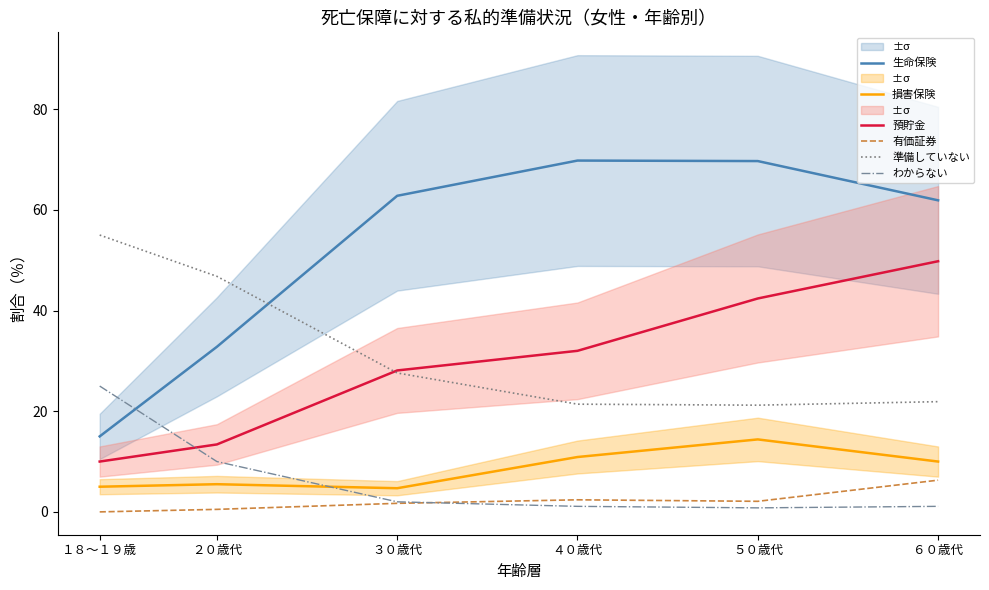

What value does the 生命保険 series have at １８～１９歳?

15.0